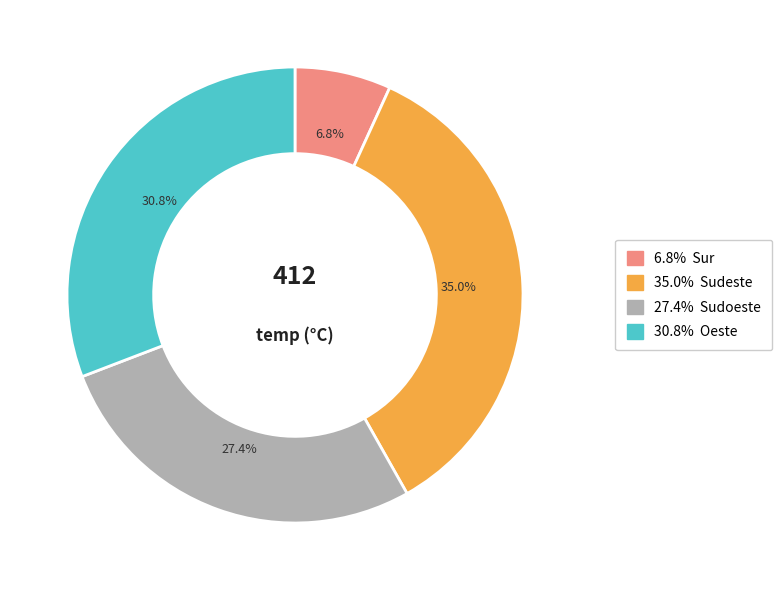

Count the number of slices in the pie.

4